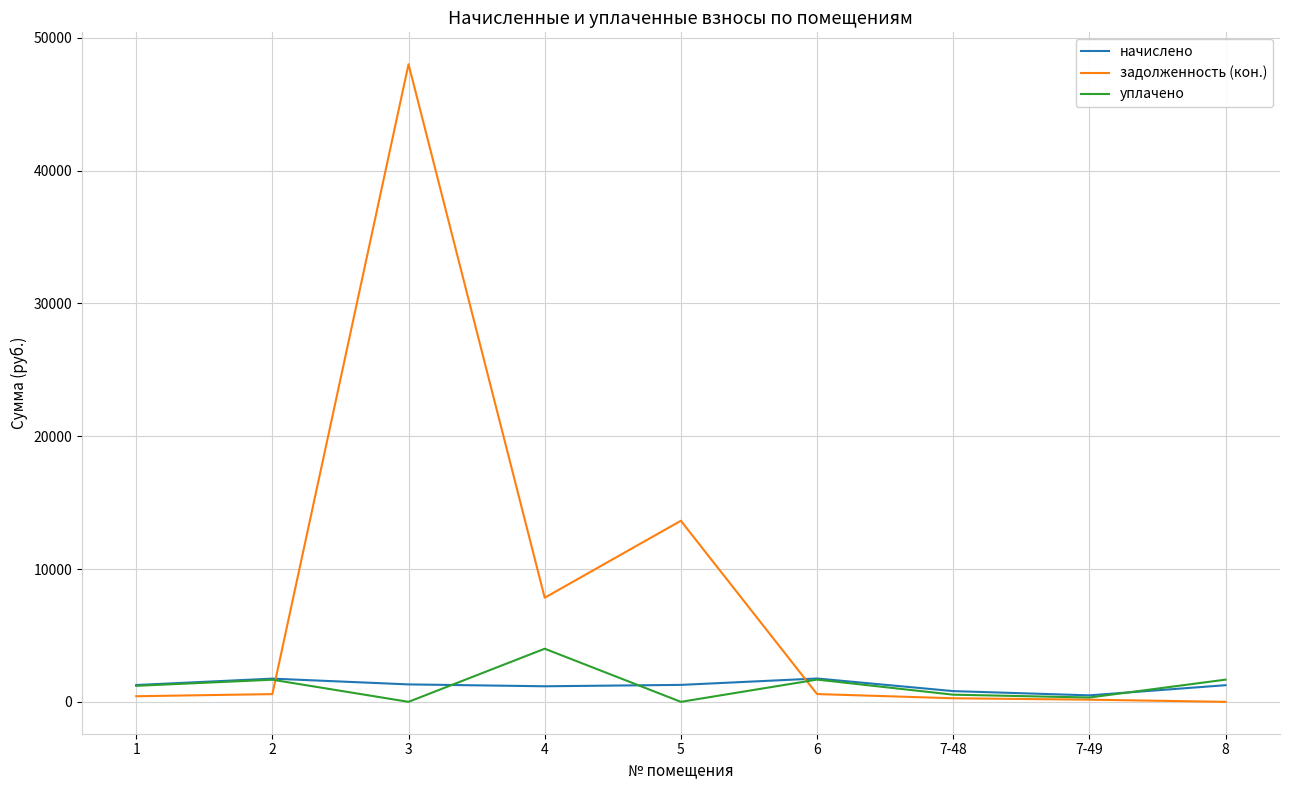

Which series has the largest total across all categories?

задолженность (кон.)